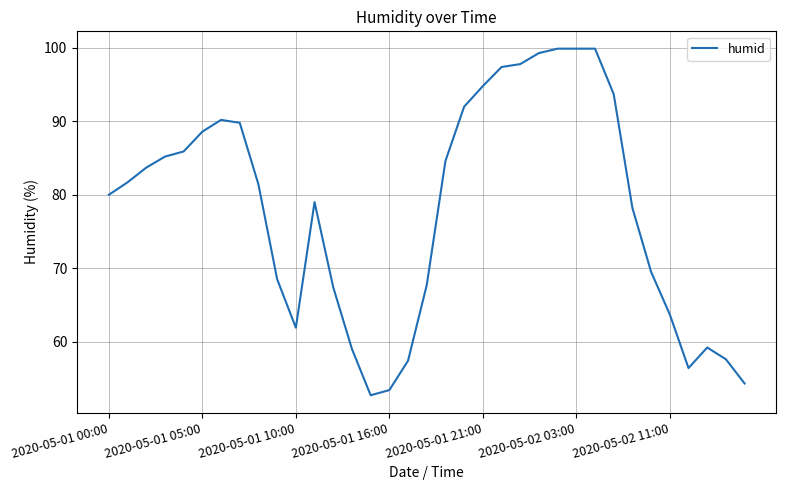

What is the difference between the maximum and minimum values?

47.2